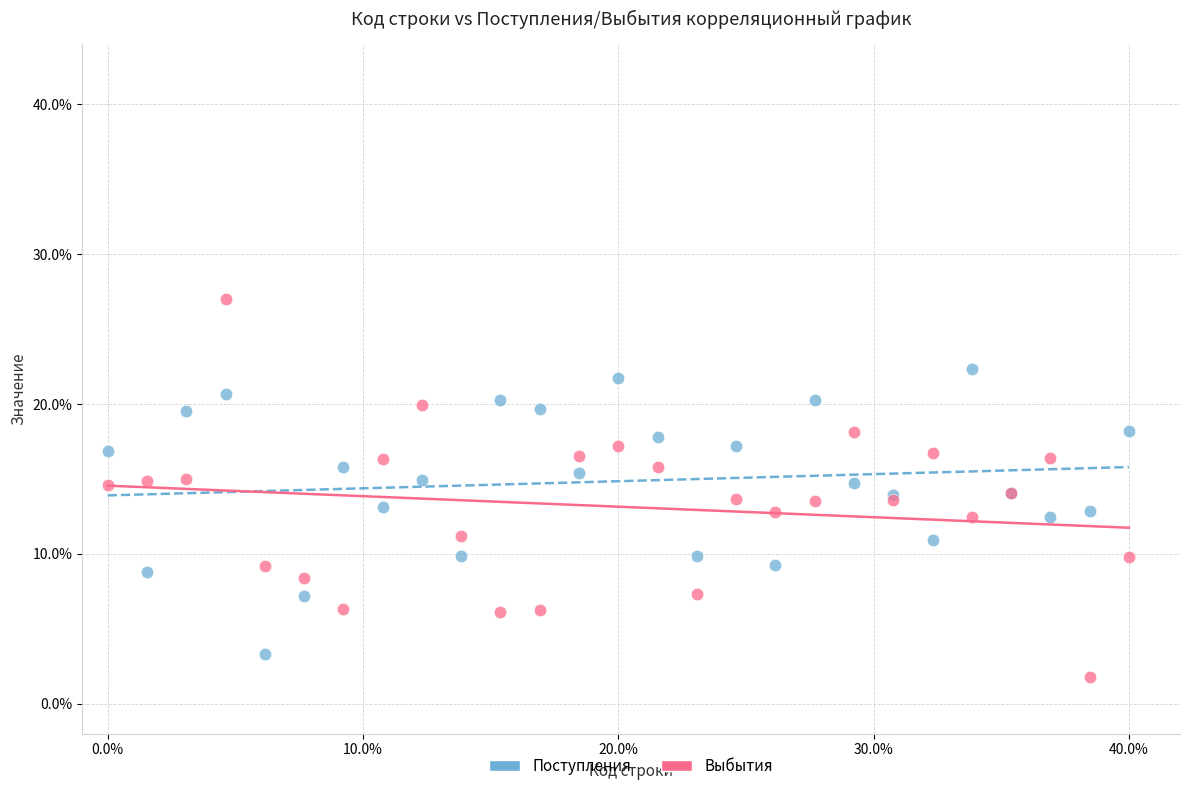

Which series has the largest Y range (max minus min)?

Выбытия